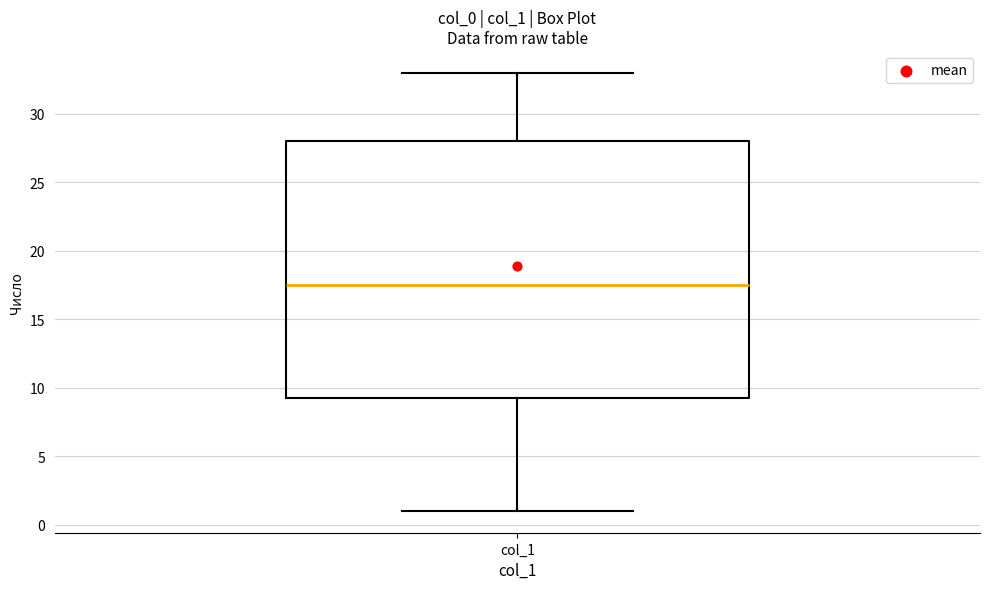

Where is the upper edge of the box for col_1 on the y-axis? The values are not printed on the chart, so give them approximately, as read against the axis.

28.0